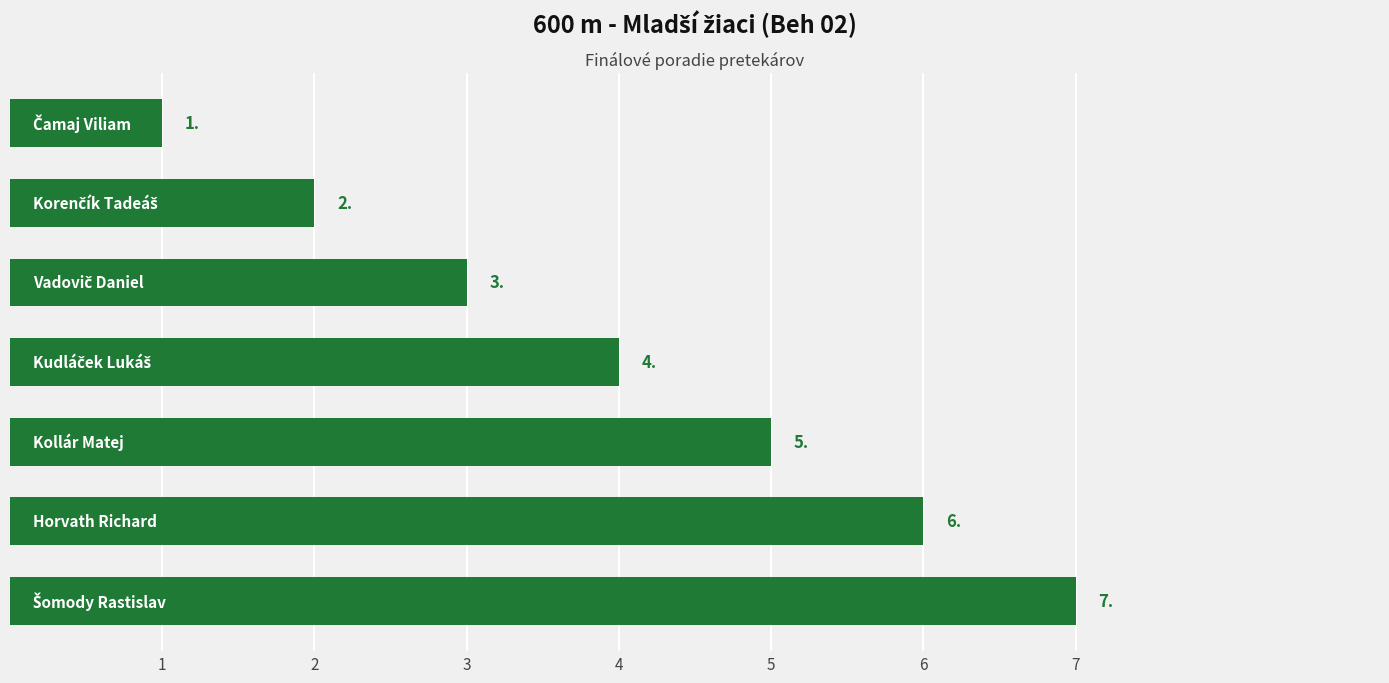

What is the sum of all values?

28